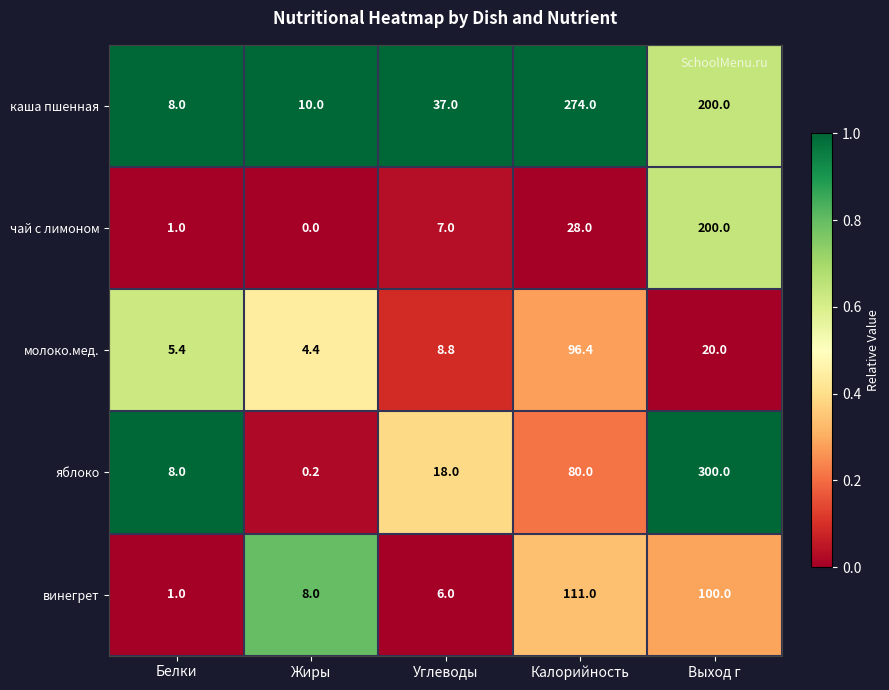

Reading left to right, what are all the values shown in this chart?

каша пшенная: 8.0	10.0	37.0	274.0	200.0
чай с лимоном: 1.0	0.0	7.0	28.0	200.0
молоко.мед.: 5.4	4.4	8.8	96.4	20.0
яблоко: 8.0	0.2	18.0	80.0	300.0
винегрет: 1.0	8.0	6.0	111.0	100.0